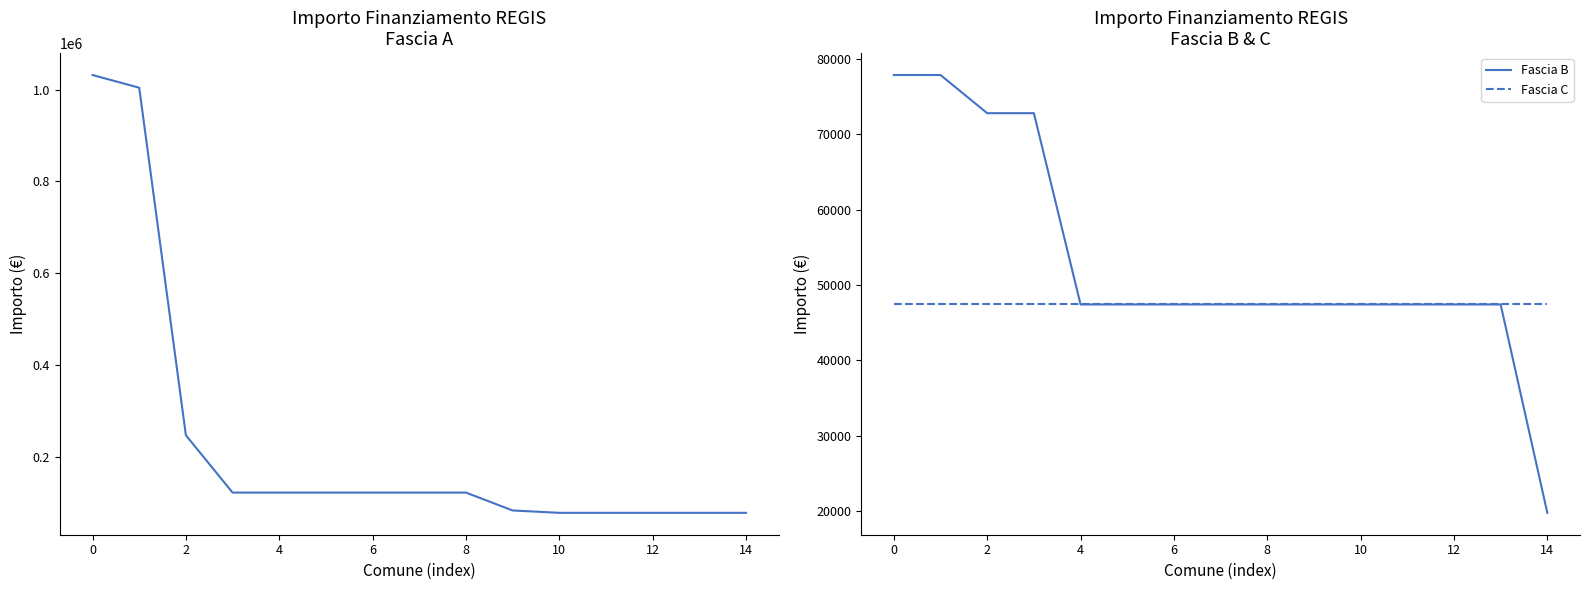

What is the highest value of the Fascia B series?

77897